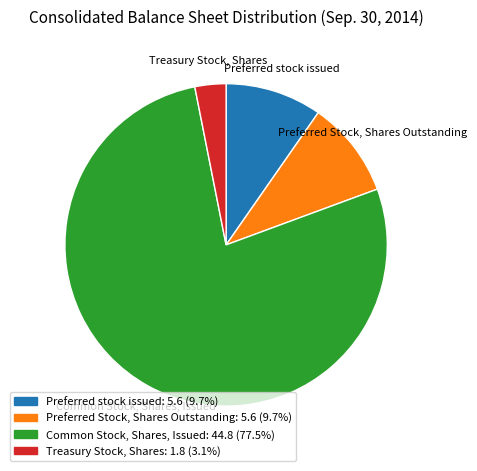

Does Common Stock, Shares, Issued: 44.8 (77.5%) account for over 50% of the chart?

Yes